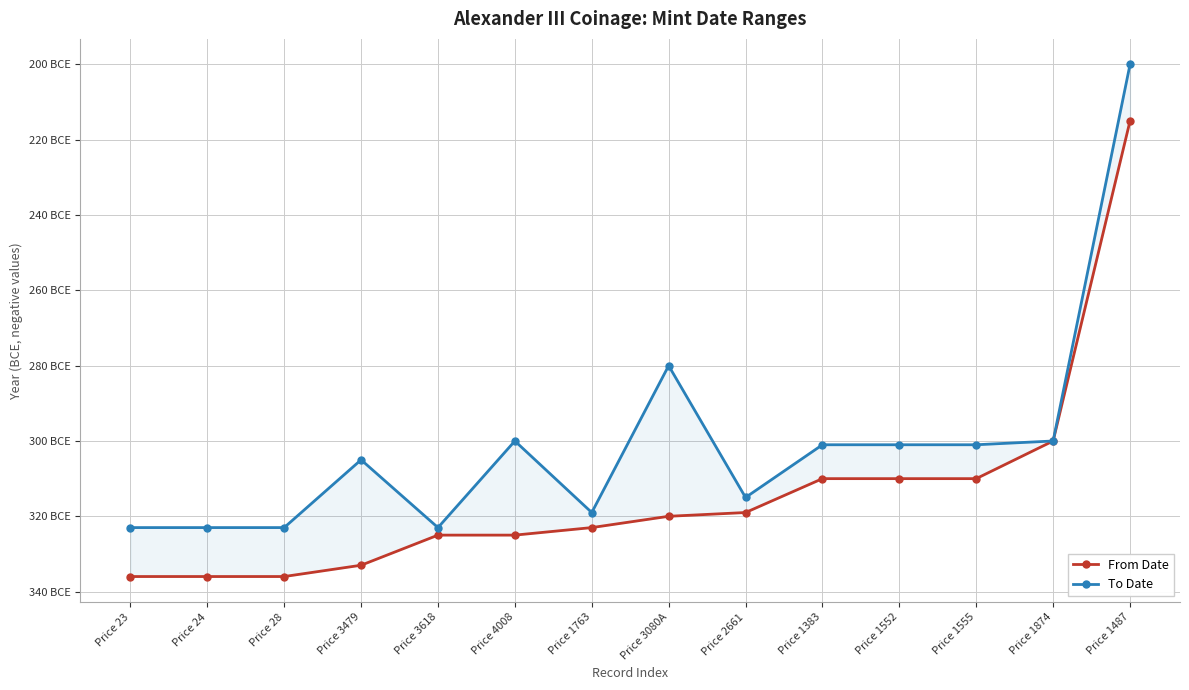

What is the label of the 14th point from the right?

Price 23